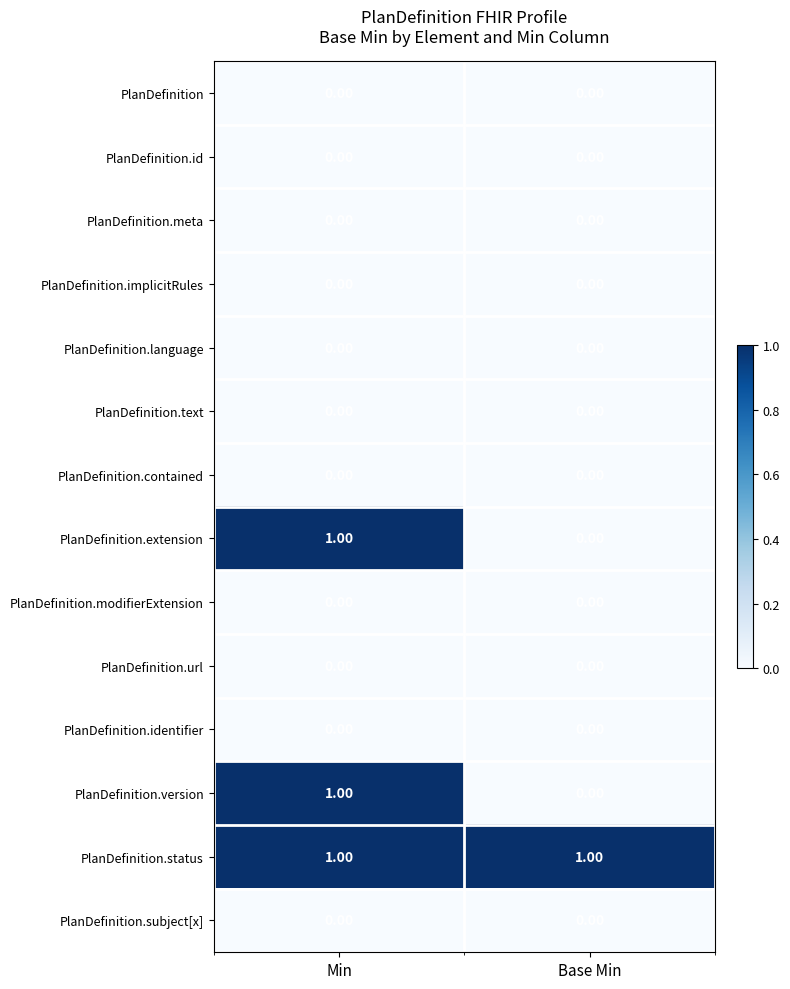

At which category is the sum across all series the highest?

Min